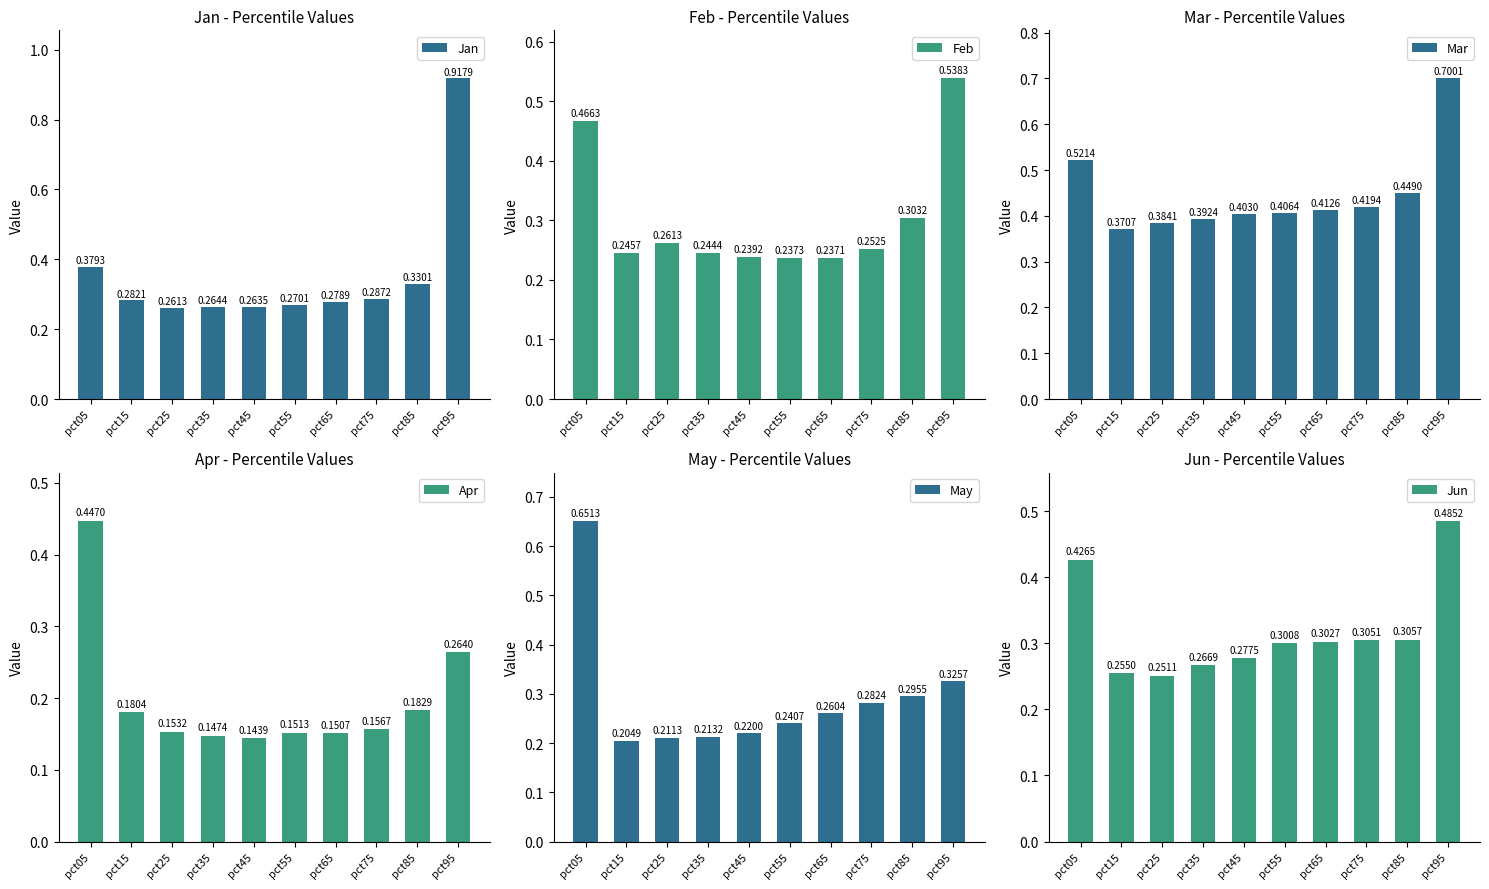

Rank the series at pct25 from lowest to highest value.

Apr, May, Jun, Feb, Jan, Mar